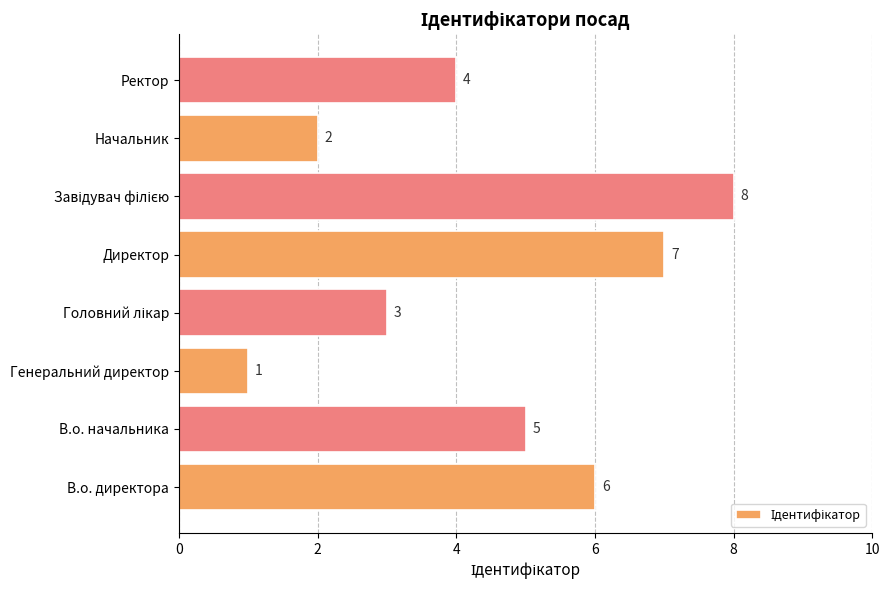

Between Генеральний директор and Директор, which is larger?

Директор